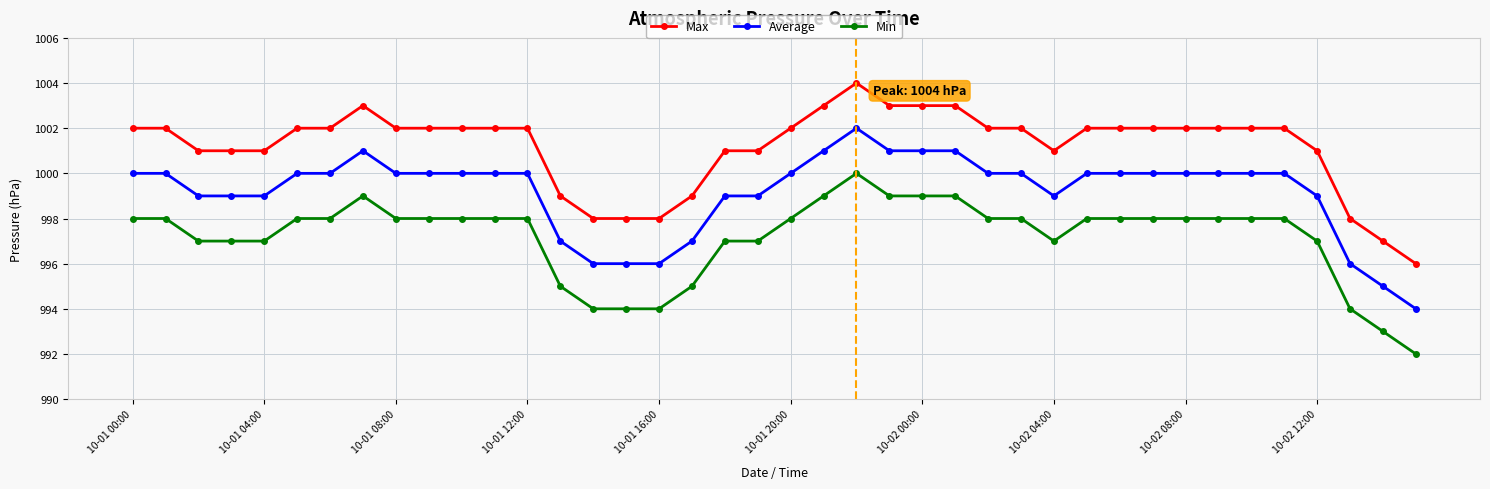

Which series has the largest total across all categories?

Max